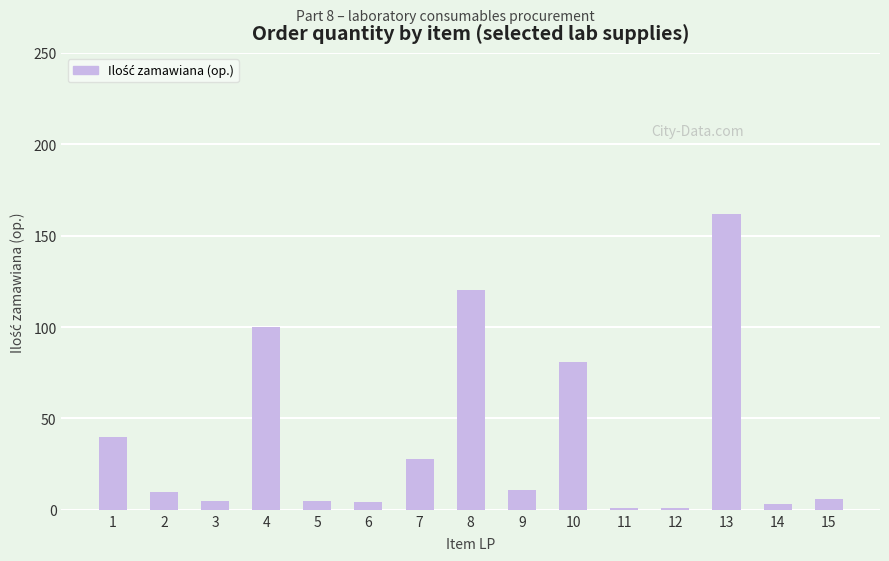

What is the average value?

38